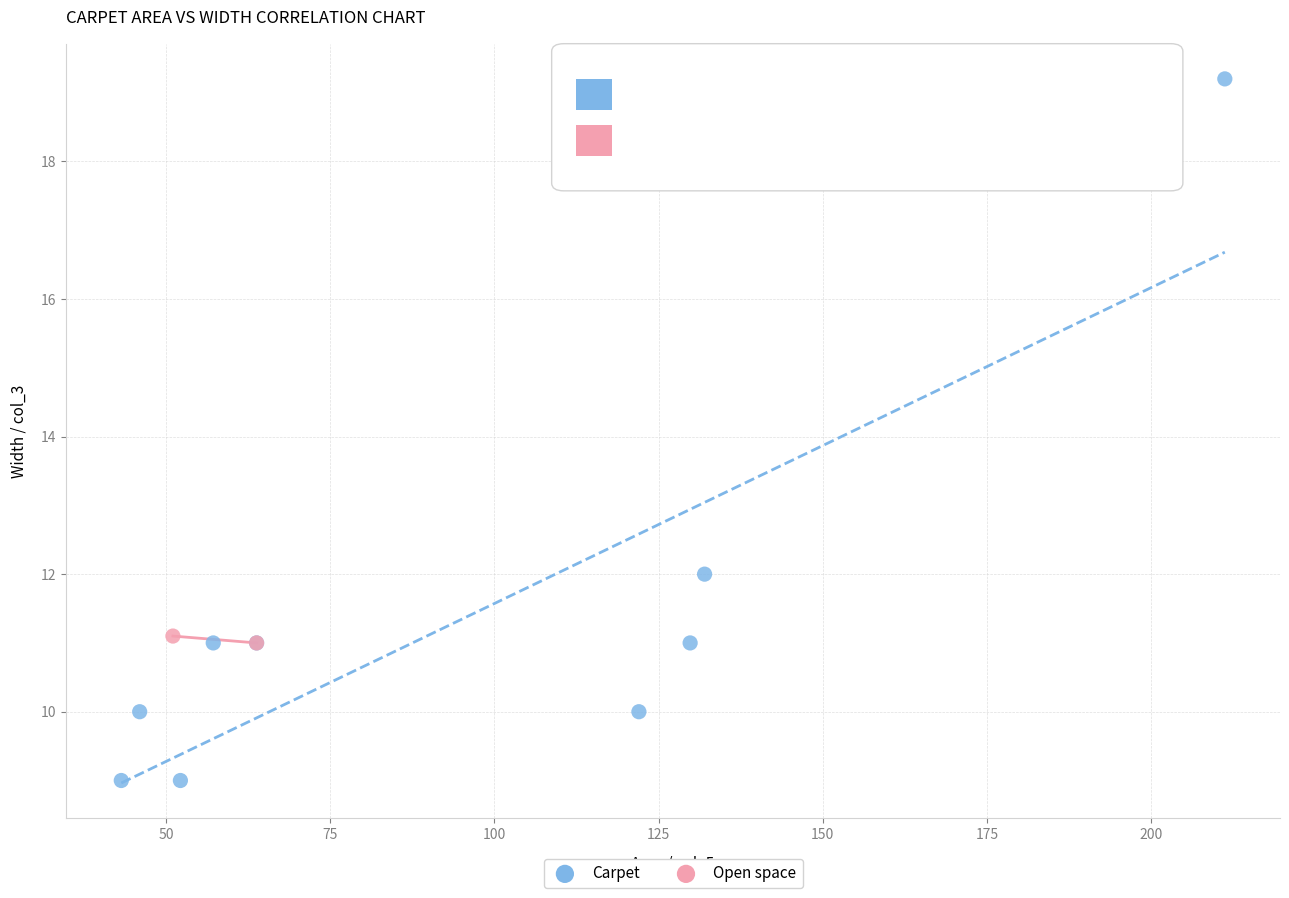

What are all the series names shown in the legend?

Carpet, Open space